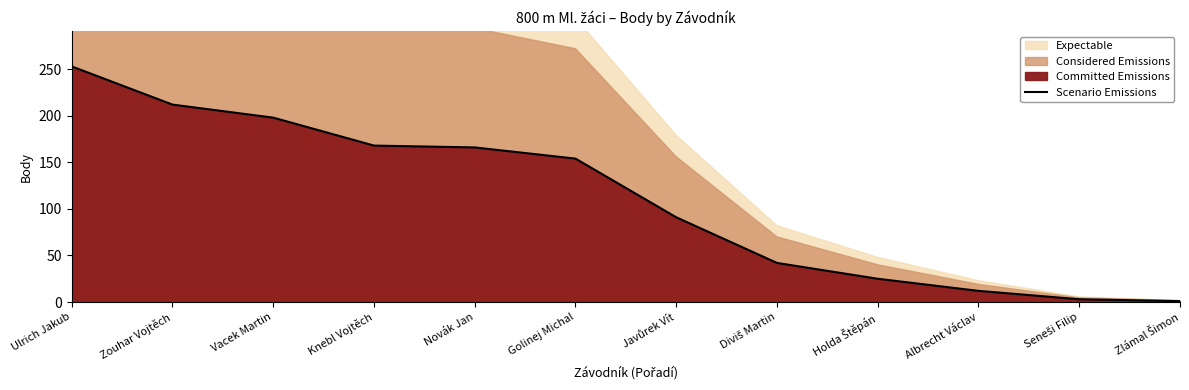

Reading left to right, list all the values displayed in this chart.

253	212	198	168	166	154	91	42	25	12	3	1